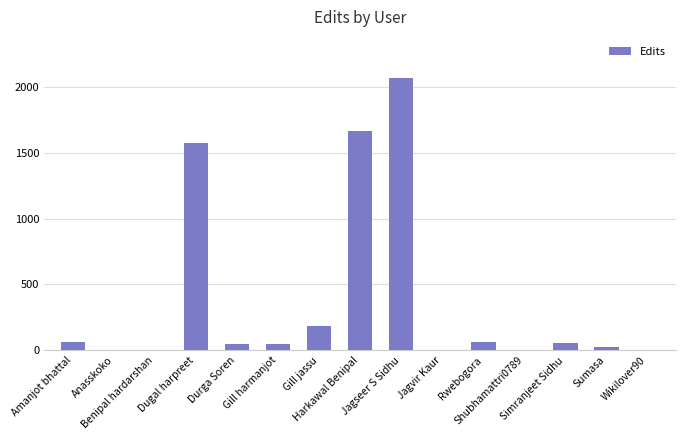

What is the approximate value at Simranjeet Sidhu?

59